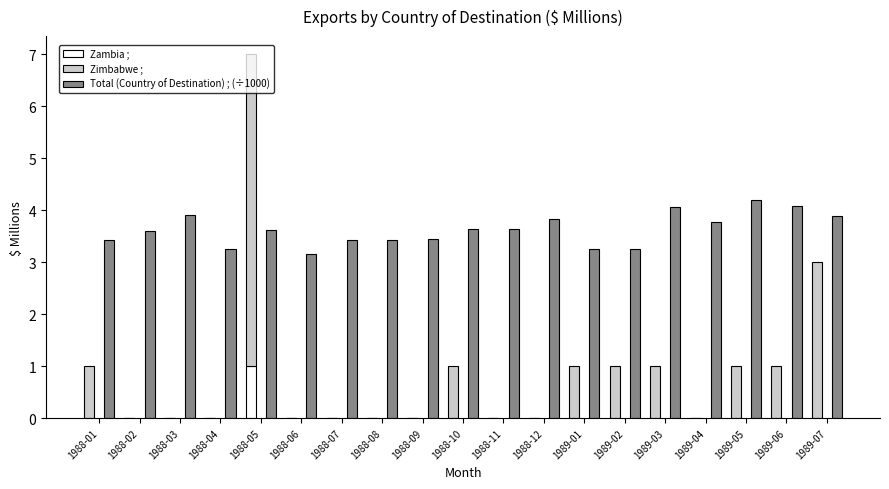

What is the difference between the second highest and second lowest values in the Zimbabwe ; series?

3.0